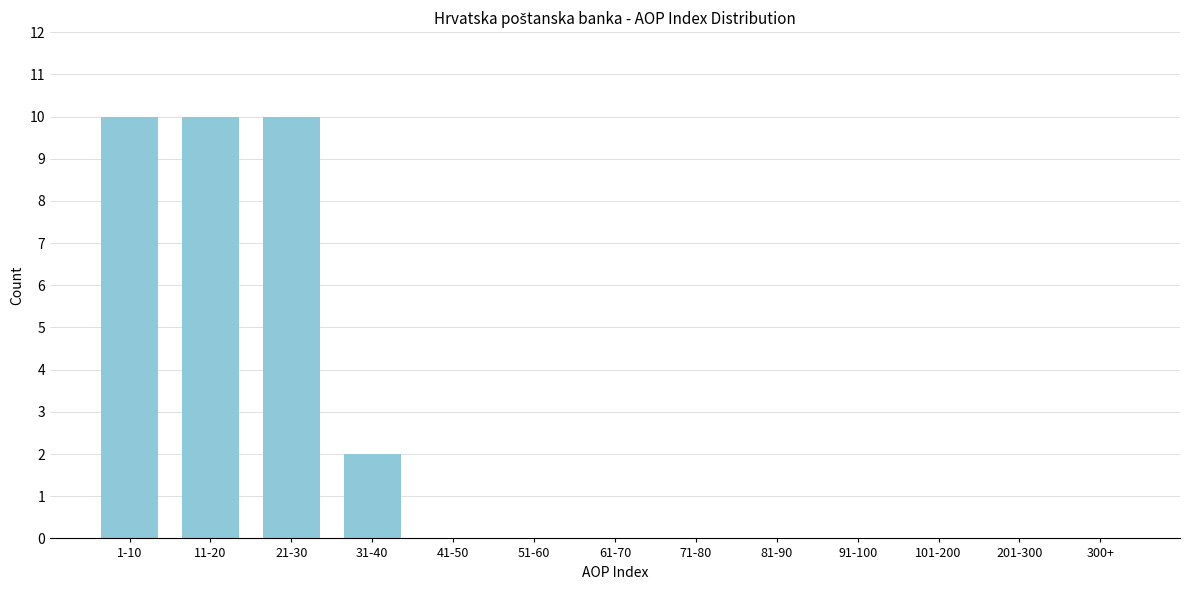

Reading right to left, transcribe all the data shown in this chart.

300+=0	201-300=0	101-200=0	91-100=0	81-90=0	71-80=0	61-70=0	51-60=0	41-50=0	31-40=2	21-30=10	11-20=10	1-10=10